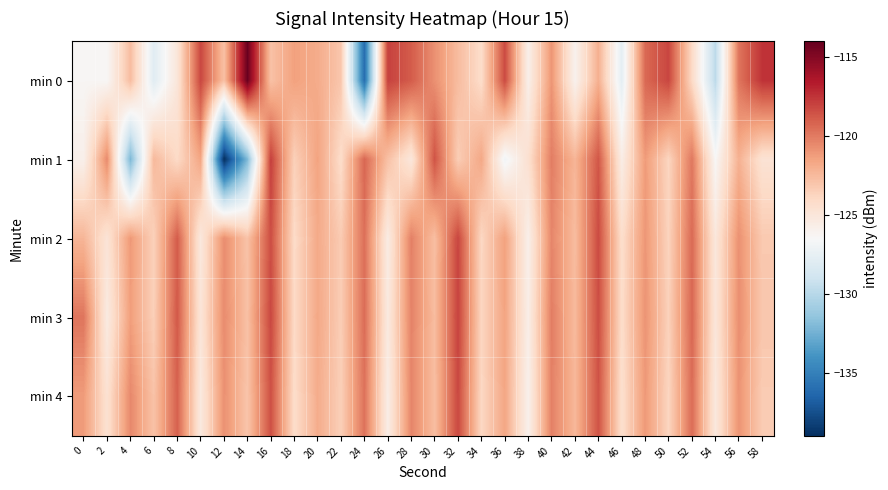

Reading right to left, transcribe all the data shown in this chart.

min 0: 58=-117.5	56=-119.8	54=-129.8	52=-124.1	50=-118.1	48=-119.3	46=-127.7	44=-122.0	42=-126.0	40=-121.0	38=-125.8	36=-118.3	34=-124.2	32=-122.6	30=-120.8	28=-118.9	26=-118.0	24=-136.0	22=-123.1	20=-121.9	18=-121.4	16=-122.8	14=-114.2	12=-122.8	10=-118.2	8=-125.0	6=-127.9	4=-122.6	2=-126.4	0=-126.3
min 1: 58=-124.7	56=-122.1	54=-126.4	52=-119.9	50=-123.8	48=-121.2	46=-125.6	44=-118.7	42=-122.3	40=-120.1	38=-124.5	36=-126.9	34=-121.7	32=-123.4	30=-118.6	28=-125.1	26=-122.8	24=-119.3	22=-124.2	20=-121.5	18=-123.5	16=-117.9	14=-132.1	12=-139.0	10=-121.6	8=-124.1	6=-122.5	4=-132.2	2=-120.6	0=-125.9
min 2: 58=-123.2	56=-120.8	54=-125.1	52=-119.4	50=-123.7	48=-121.0	46=-124.3	44=-118.3	42=-122.6	40=-120.4	38=-125.8	36=-121.4	34=-123.9	32=-118.1	30=-122.7	28=-120.2	26=-125.5	24=-119.6	22=-123.3	20=-121.8	18=-124.1	16=-118.4	14=-122.9	12=-120.7	10=-125.2	8=-118.9	6=-123.6	4=-121.1	2=-124.8	0=-122.3
min 3: 58=-123.1	56=-120.7	54=-125.0	52=-119.3	50=-123.6	48=-120.9	46=-124.2	44=-118.4	42=-122.5	40=-120.1	38=-125.7	36=-121.5	34=-123.8	32=-118.0	30=-122.6	28=-120.3	26=-125.3	24=-119.5	22=-123.4	20=-121.7	18=-124.0	16=-118.2	14=-122.8	12=-120.6	10=-124.9	8=-118.8	6=-123.5	4=-121.3	2=-125.4	0=-119.8
min 4: 58=-123.3	56=-120.9	54=-125.2	52=-119.5	50=-123.8	48=-121.1	46=-124.4	44=-118.6	42=-122.4	40=-120.2	38=-125.9	36=-121.6	34=-123.9	32=-118.2	30=-122.7	28=-120.4	26=-125.6	24=-119.7	22=-123.5	20=-121.9	18=-124.2	16=-118.5	14=-123.0	12=-120.8	10=-125.3	8=-119.1	6=-122.9	4=-120.5	2=-124.6	0=-121.2